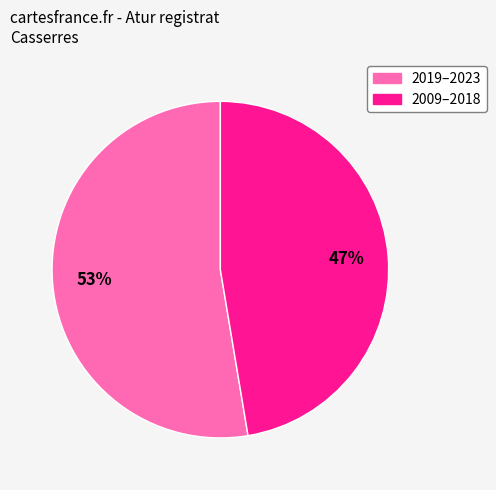

To the nearest percent, what is the average slice percentage?

50%